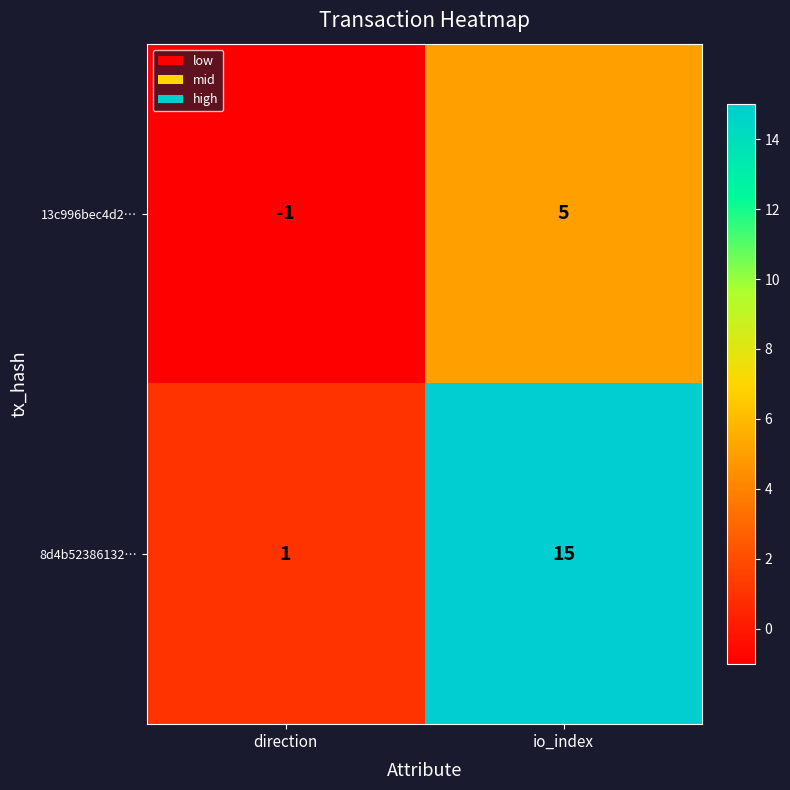

Between direction and io_index, which series saw the biggest shift?

8d4b52386132…